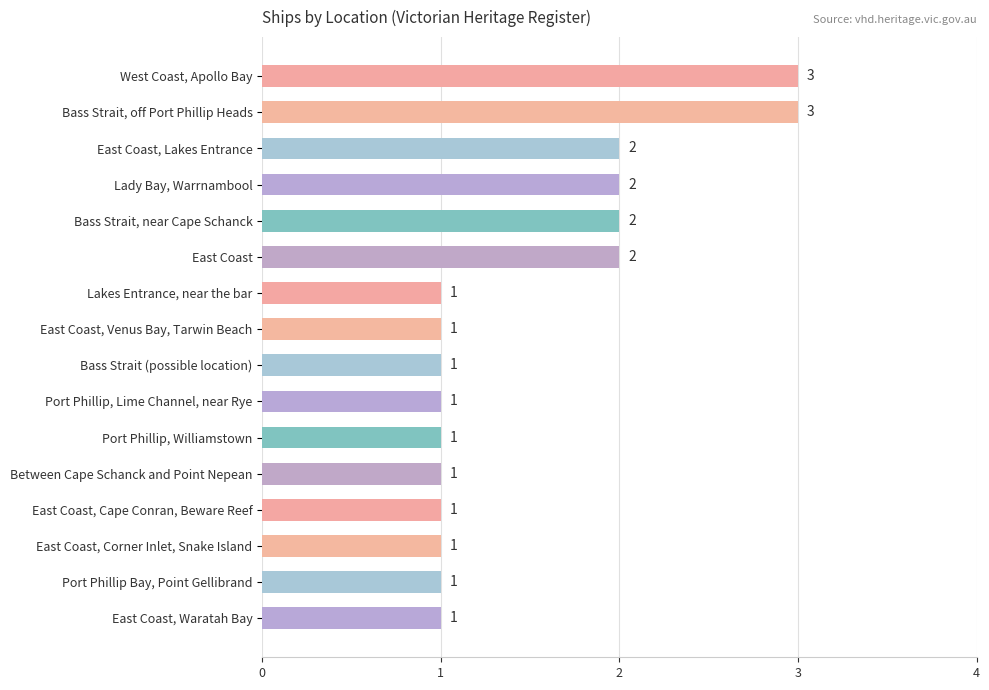

Approximately how many times larger is the value at Bass Strait, off Port Phillip Heads compared to Lady Bay, Warrnambool?

1.5